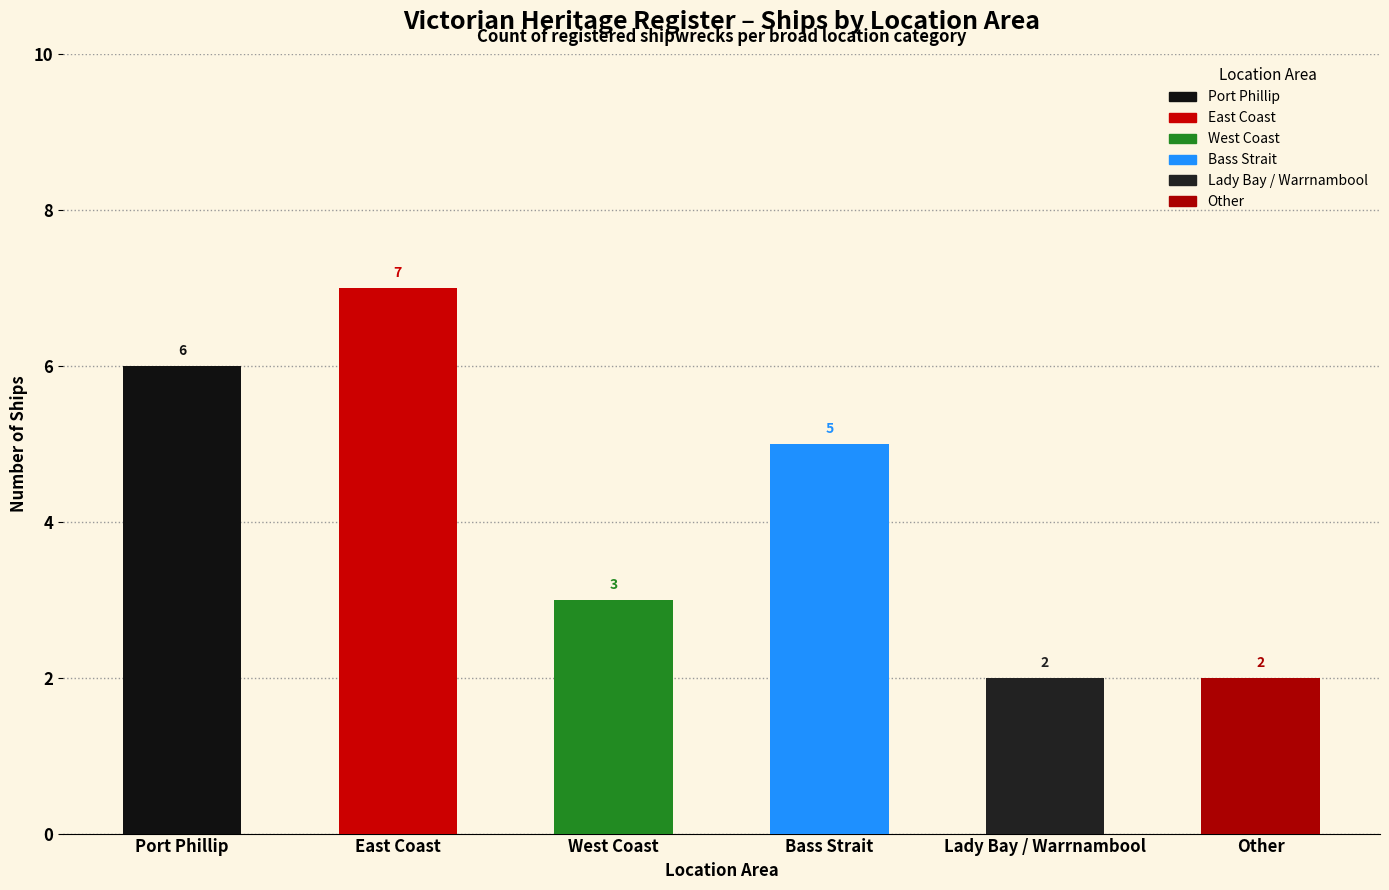

Rank the categories by value from highest to lowest.

East Coast, Port Phillip, Bass Strait, West Coast, Lady Bay / Warrnambool, Other